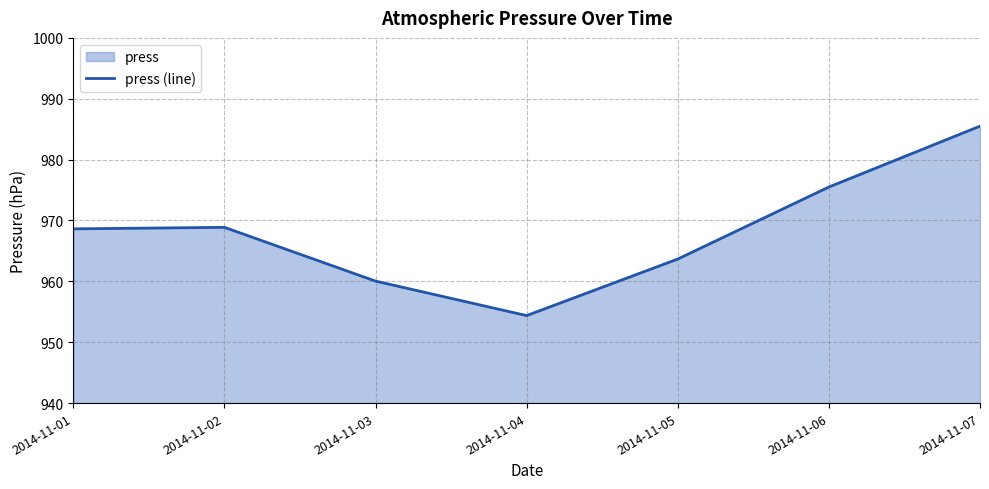

Reading left to right, what are all the values shown in this chart?

968.6	968.9	960.0	954.4	963.7	975.5	985.5